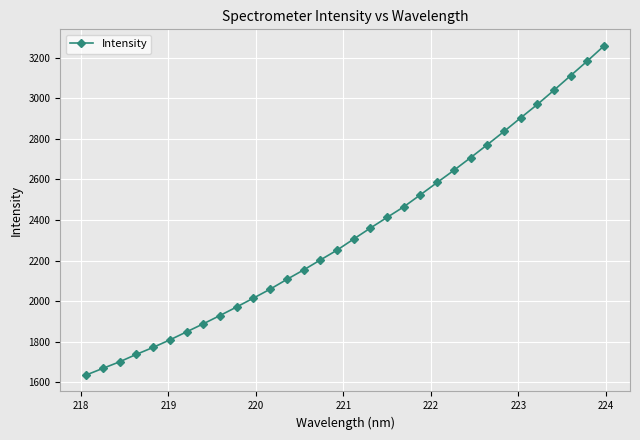

What is the greatest value displayed?

3258.0